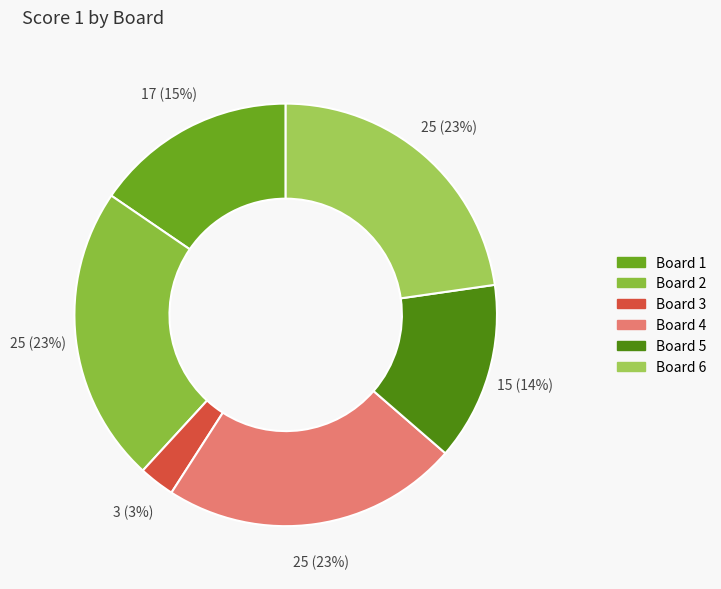

What percentage do Board 6 and Board 3 together represent?

25.5%